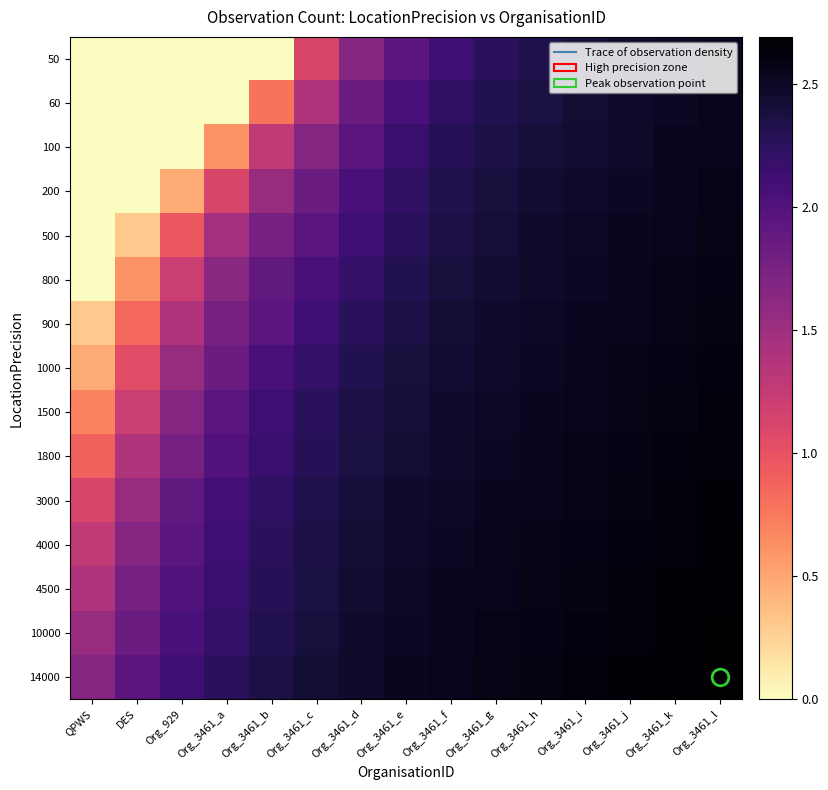

List the series in order of their peak value, highest first.

14000, 10000, 4500, 4000, 3000, 1800, 1500, 1000, 900, 800, 500, 200, 100, 60, 50